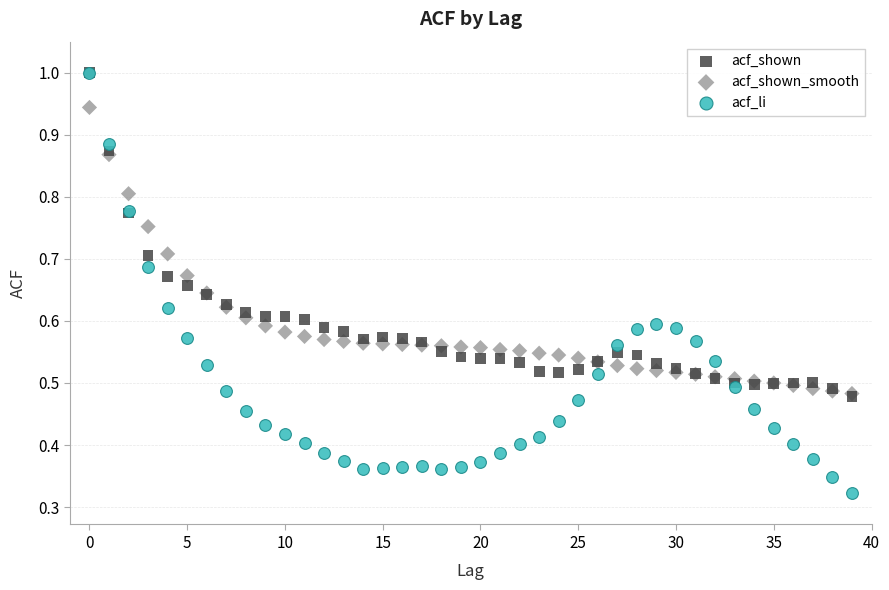

Which series has the widest spread of Y values?

acf_li